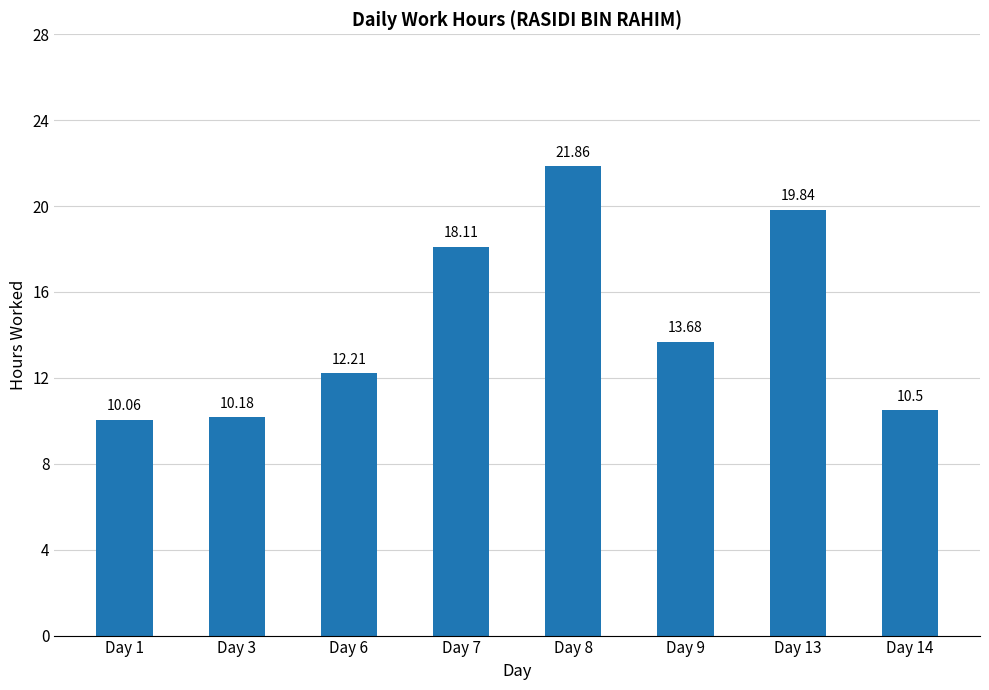

Rank the categories by value from lowest to highest.

Day 1, Day 3, Day 14, Day 6, Day 9, Day 7, Day 13, Day 8